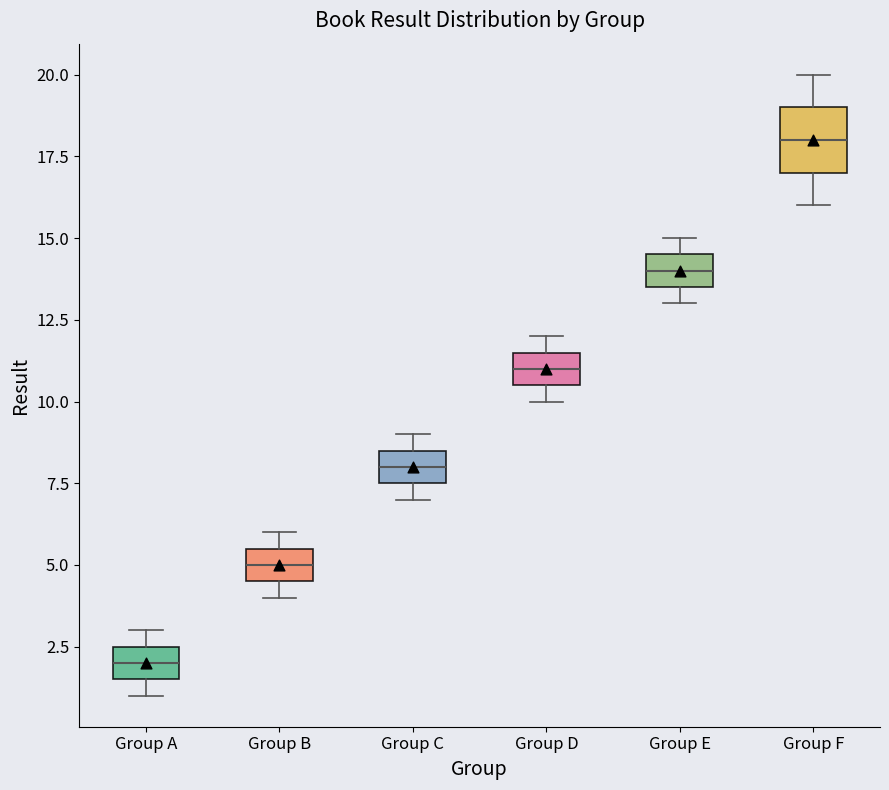

Where is the upper edge of the box for Group B on the y-axis? The values are not printed on the chart, so give them approximately, as read against the axis.

5.5